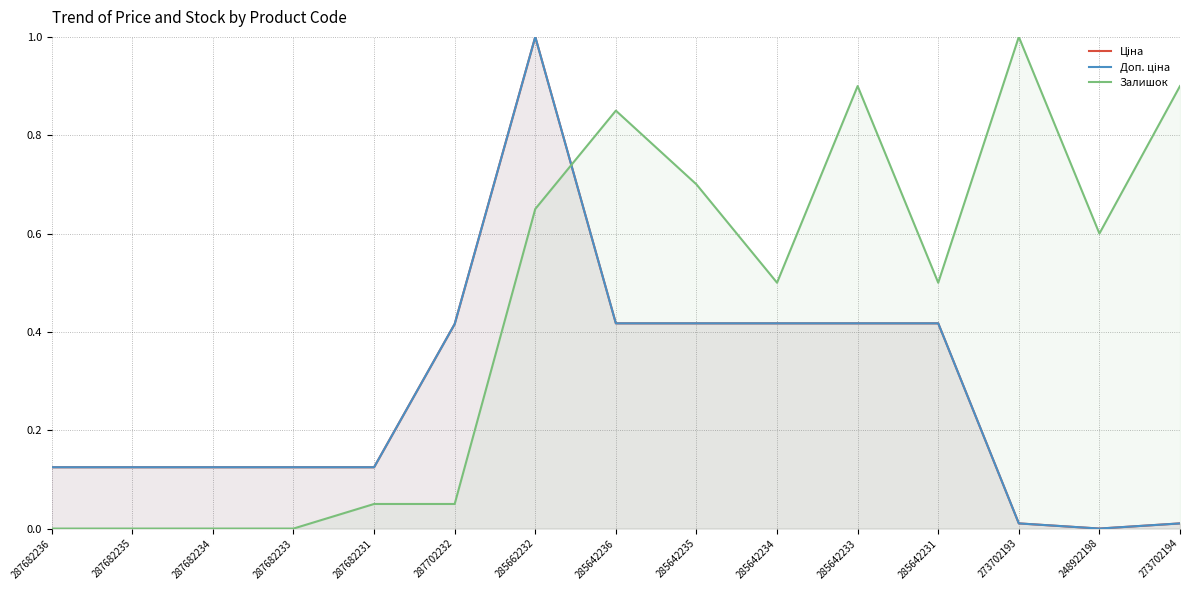

What is the value of the Доп. ціна point at the 4th from the left?

0.1